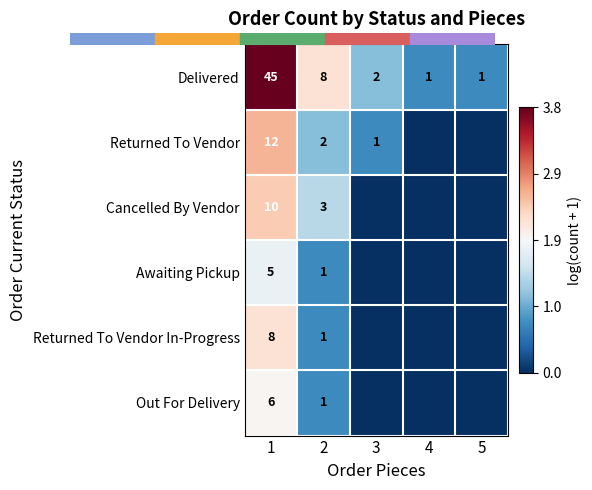

The value of Out For Delivery at 4 is 0.0. True or false?

True